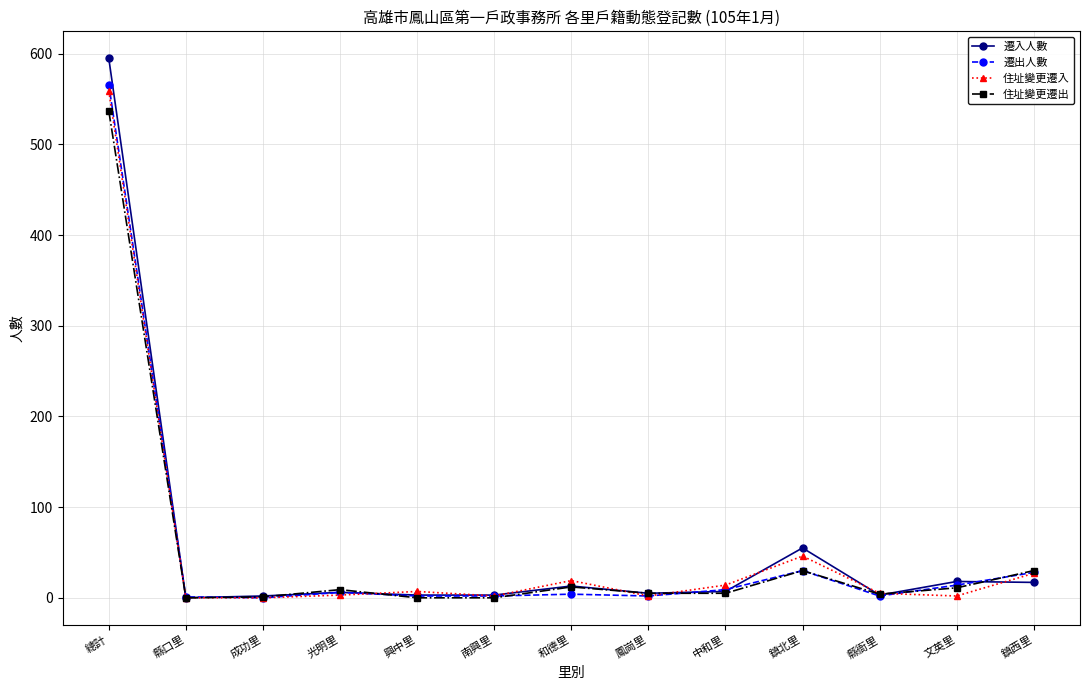

What is the difference between the maximum and minimum values in the 遷出人數 series?

566